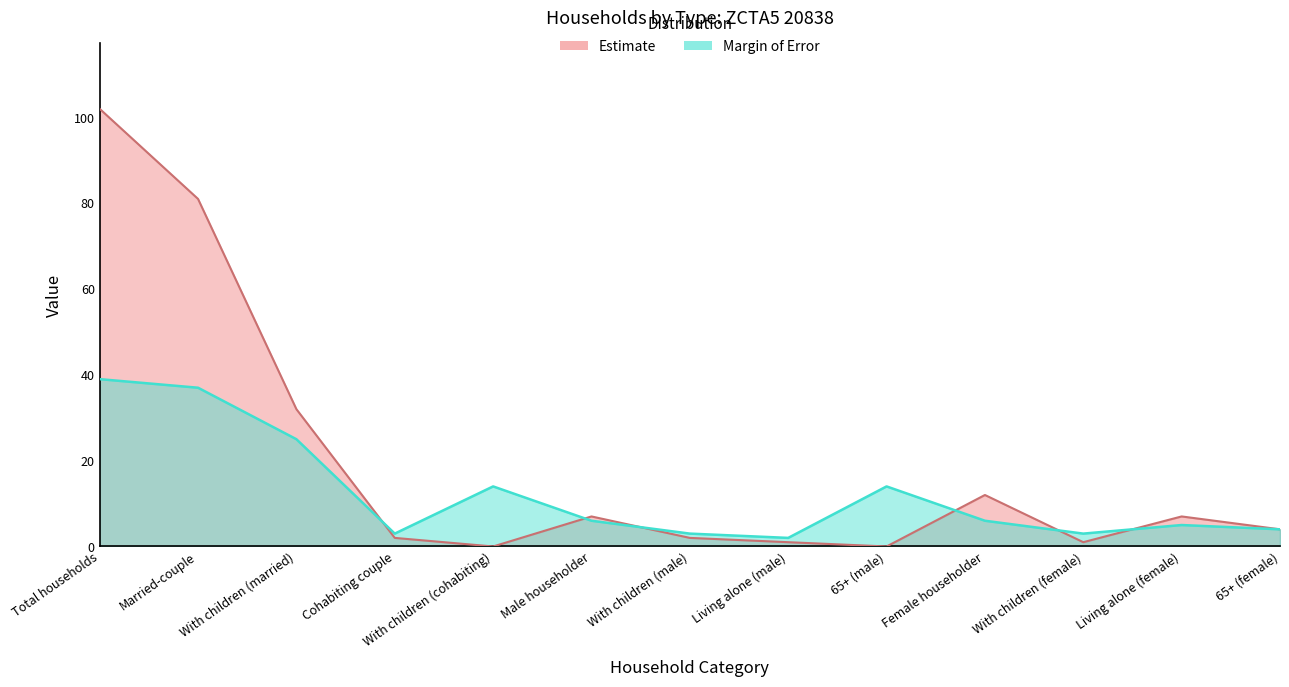

Is the value of Estimate at Living alone (male) greater than the value of Margin of Error at 65+ (female)?

No